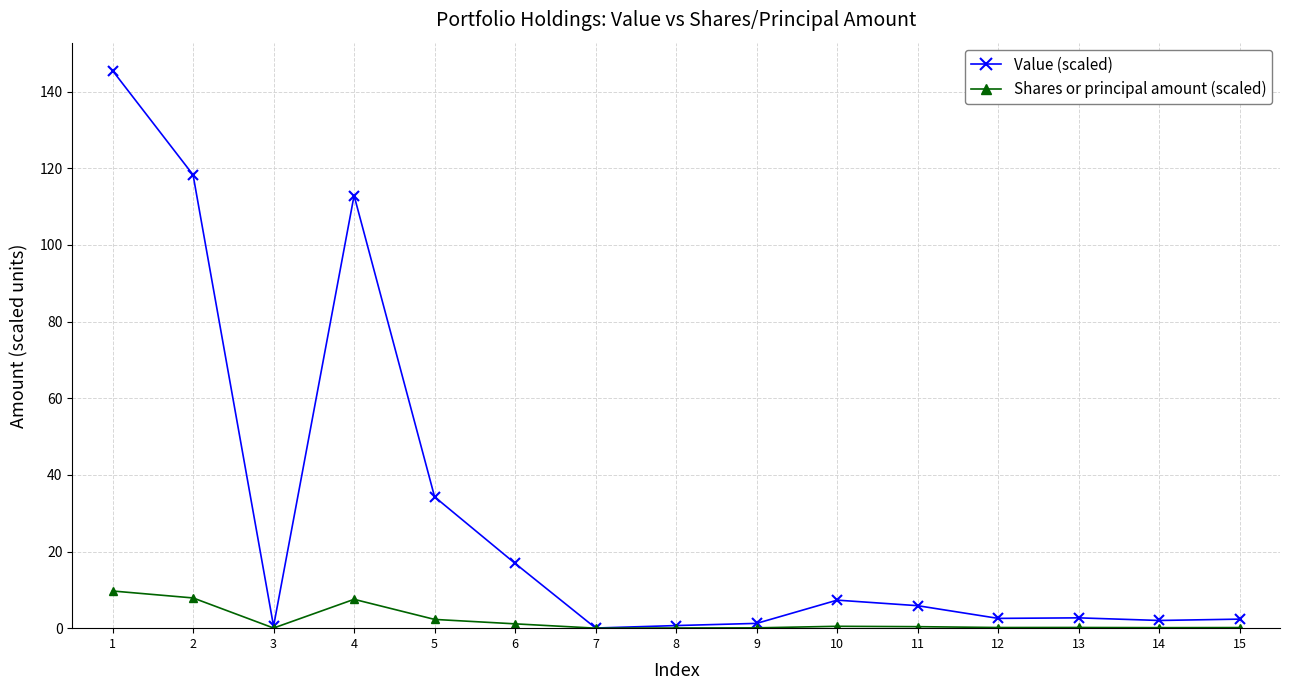

Does the chart display data point markers on the line(s)?

Yes